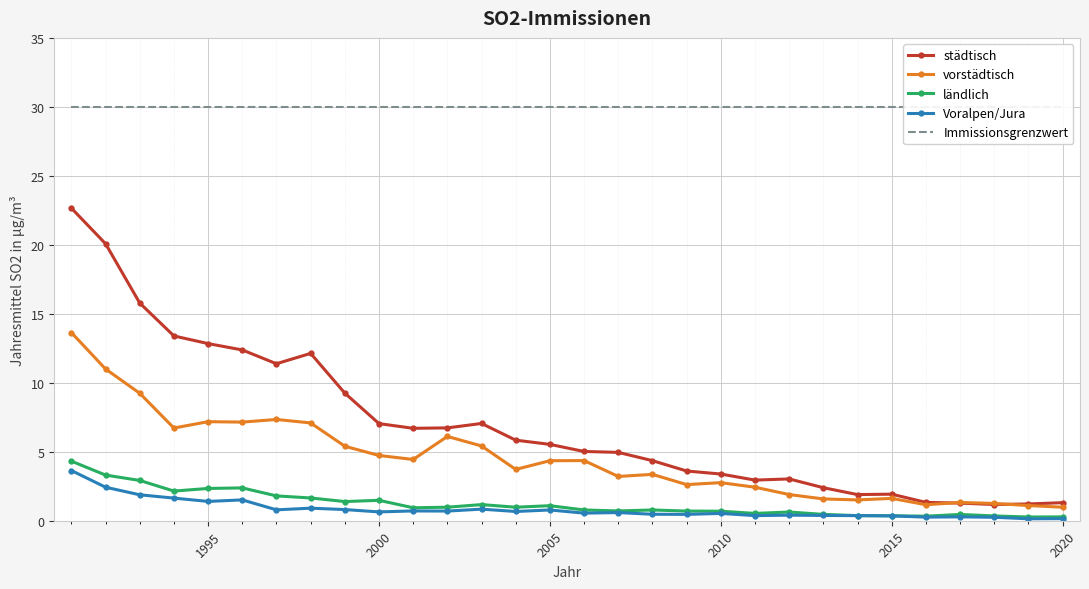

The ländlich series shows 0.7 at 2010. True or false?

True